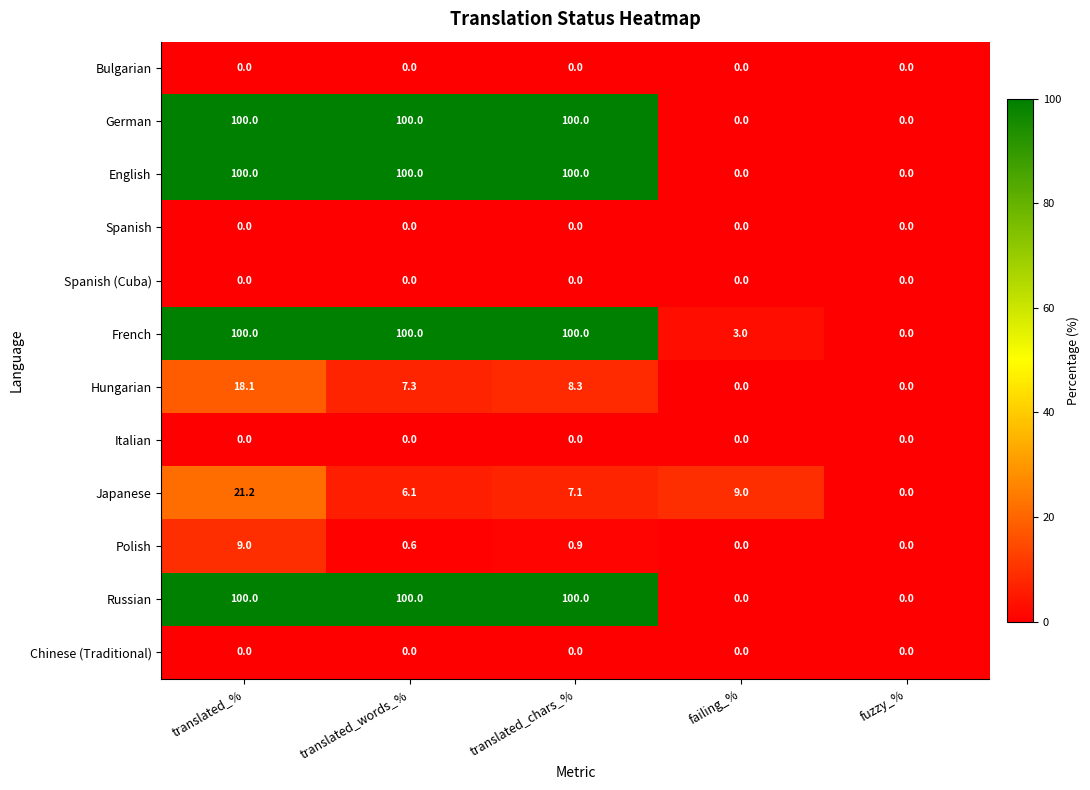

What is the average value of the Japanese series?

8.7